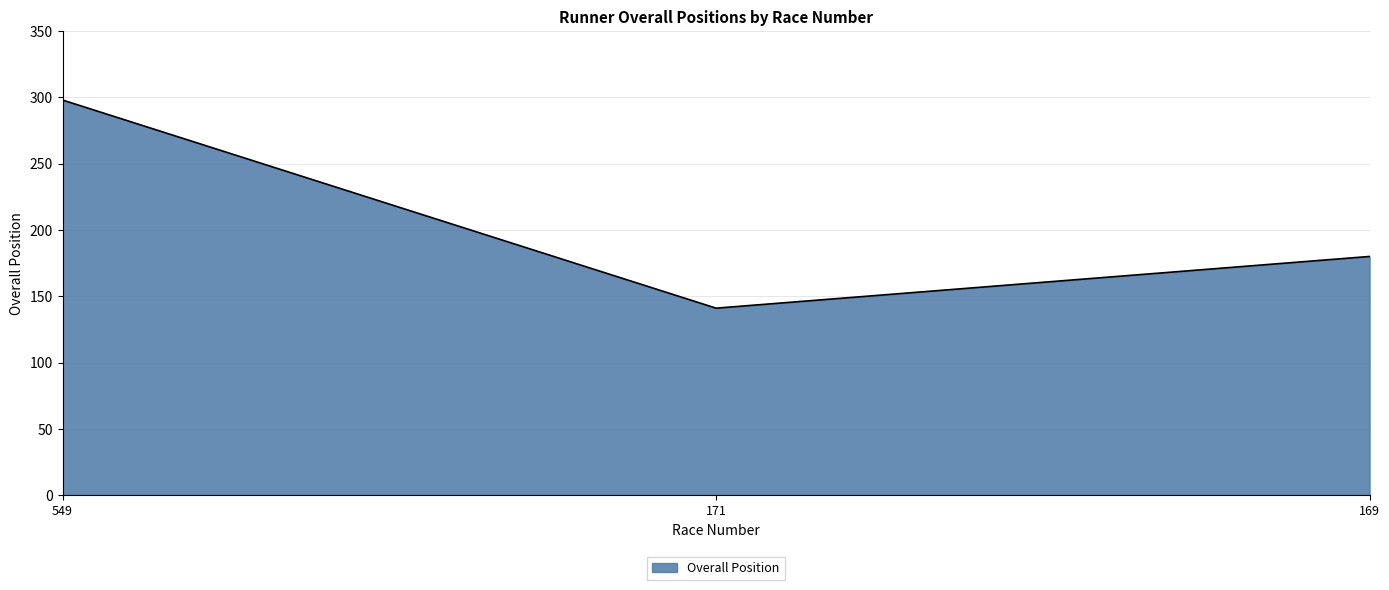

Count the values in the range 141 to 298.

3